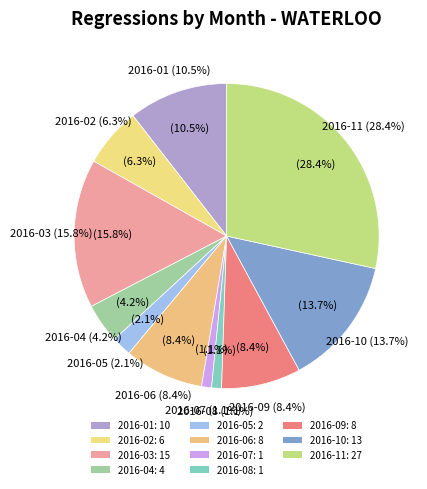

What portion of the pie excludes 2016-10?

86.3%